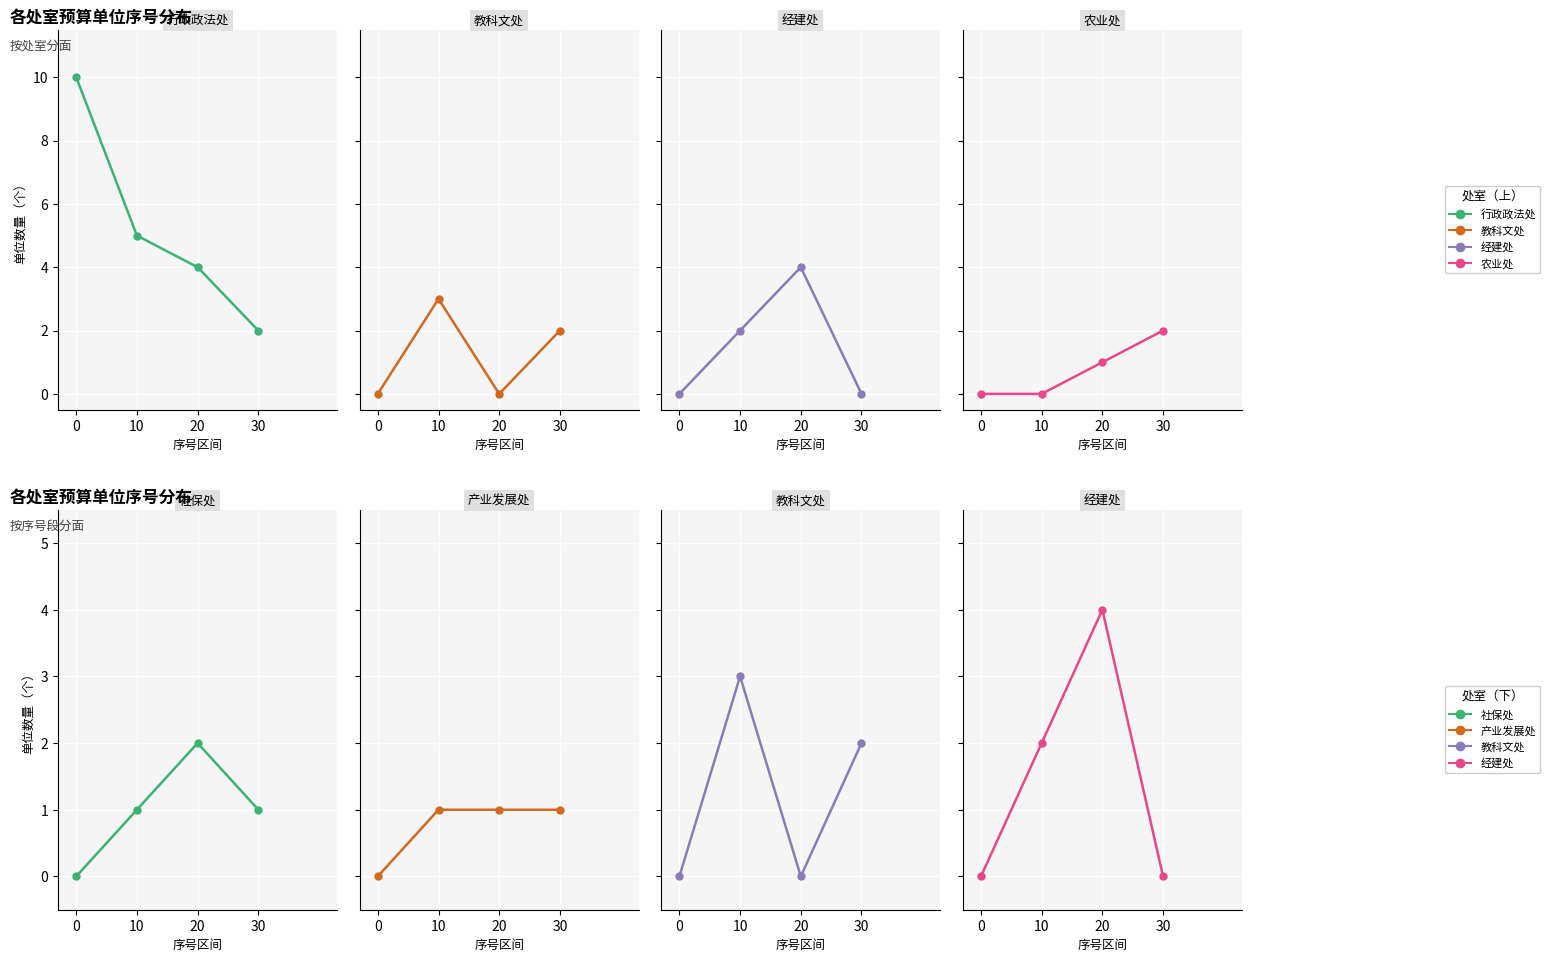

Reading left to right, what are all the values shown in this chart?

行政政法处: 10	5	4	2
教科文处: 0	3	0	2
经建处: 0	2	4	0
农业处: 0	0	1	2
社保处: 0	1	2	1
产业发展处: 0	1	1	1